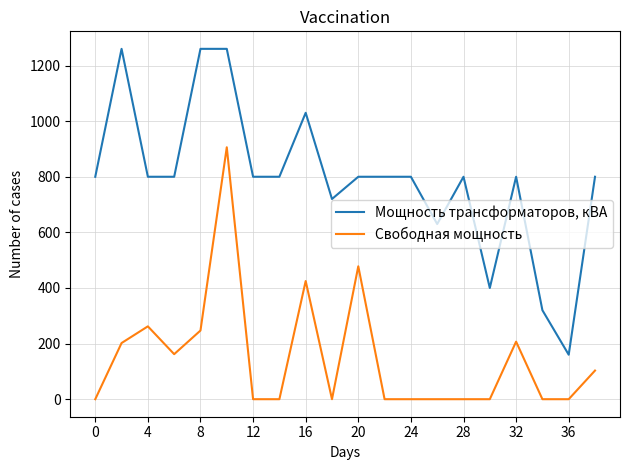

What is the greatest value displayed?

1260